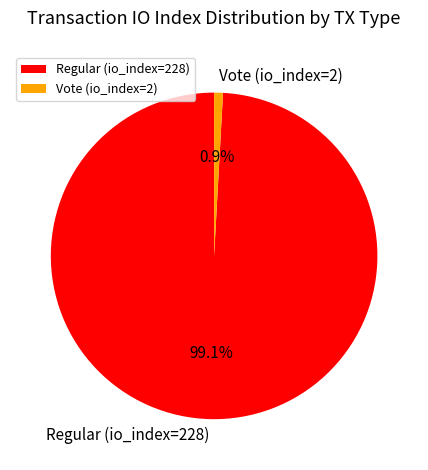

What is the ratio of the value at Regular (io_index=228) to the value at Vote (io_index=2)?

114.0